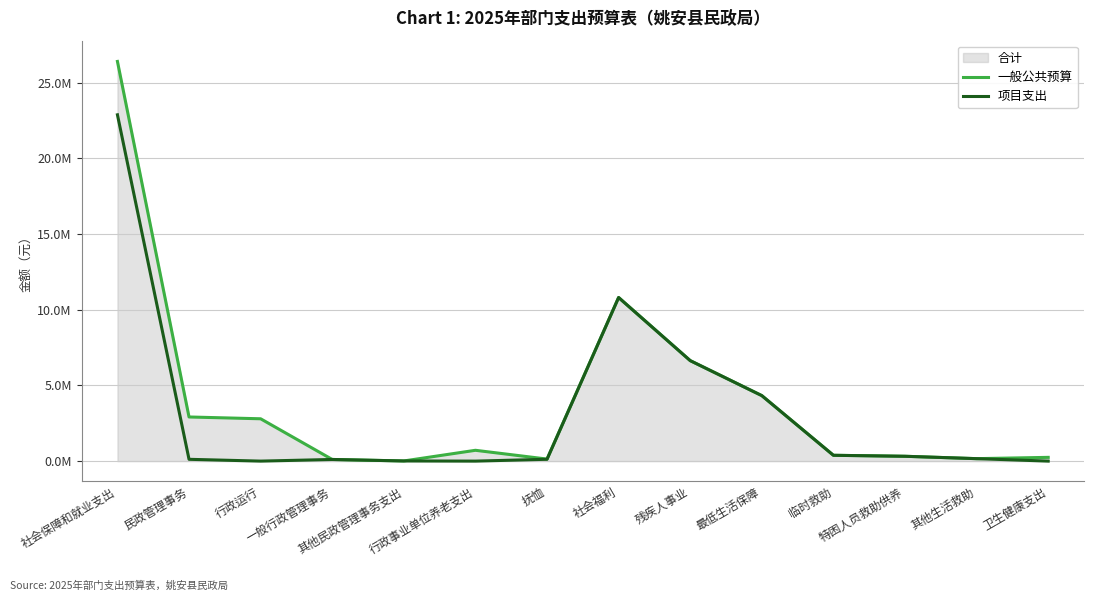

Is this an area chart (filled region under the line)?

No